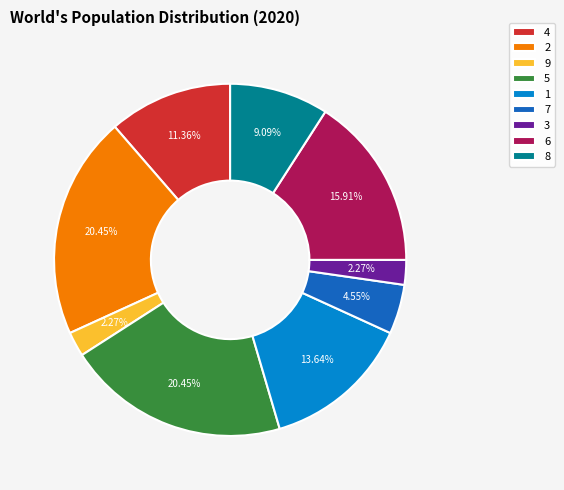

To the nearest percent, what is the difference between the 5 and 9 slice percentages?

18%